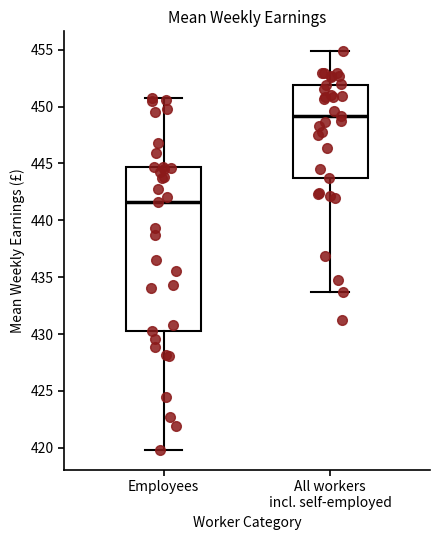

Reading left to right, read every box against the y-axis: the position of its median line, the range the box covers, and the ends of its whiskers. The values are not printed on the chart, so give them approximately, as read against the axis.

Employees: median 441.5, box 430.0 to 444.5, whiskers 420.0 to 451.0
All workers incl. self-employed: median 449.0, box 443.5 to 452.0, whiskers 433.5 to 455.0